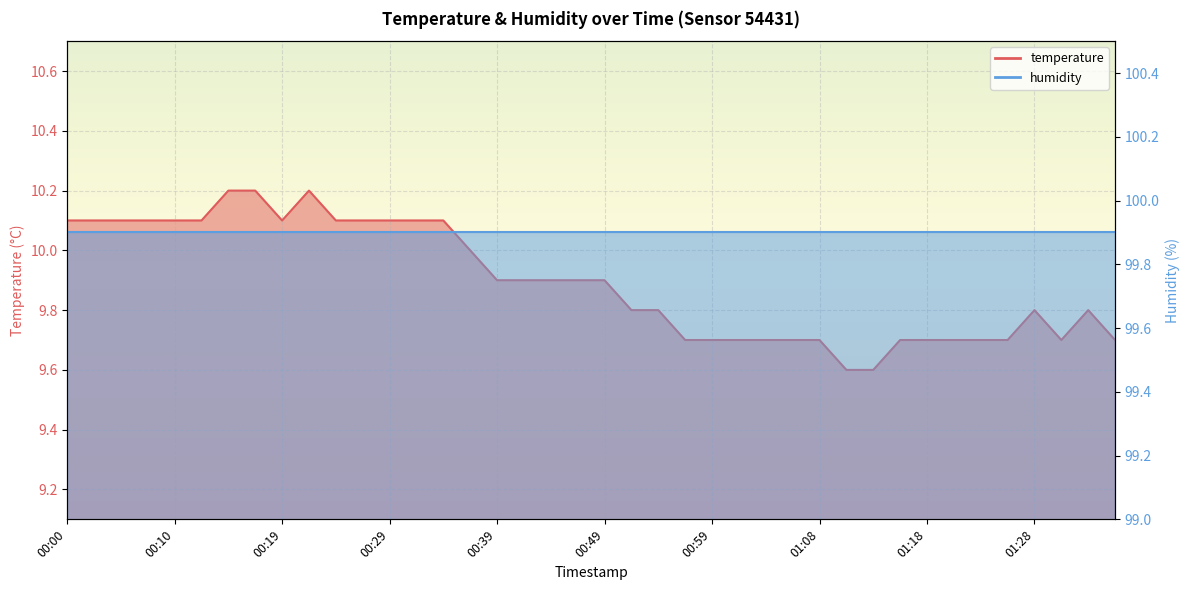

Which category has the lowest value across all series?

01:11